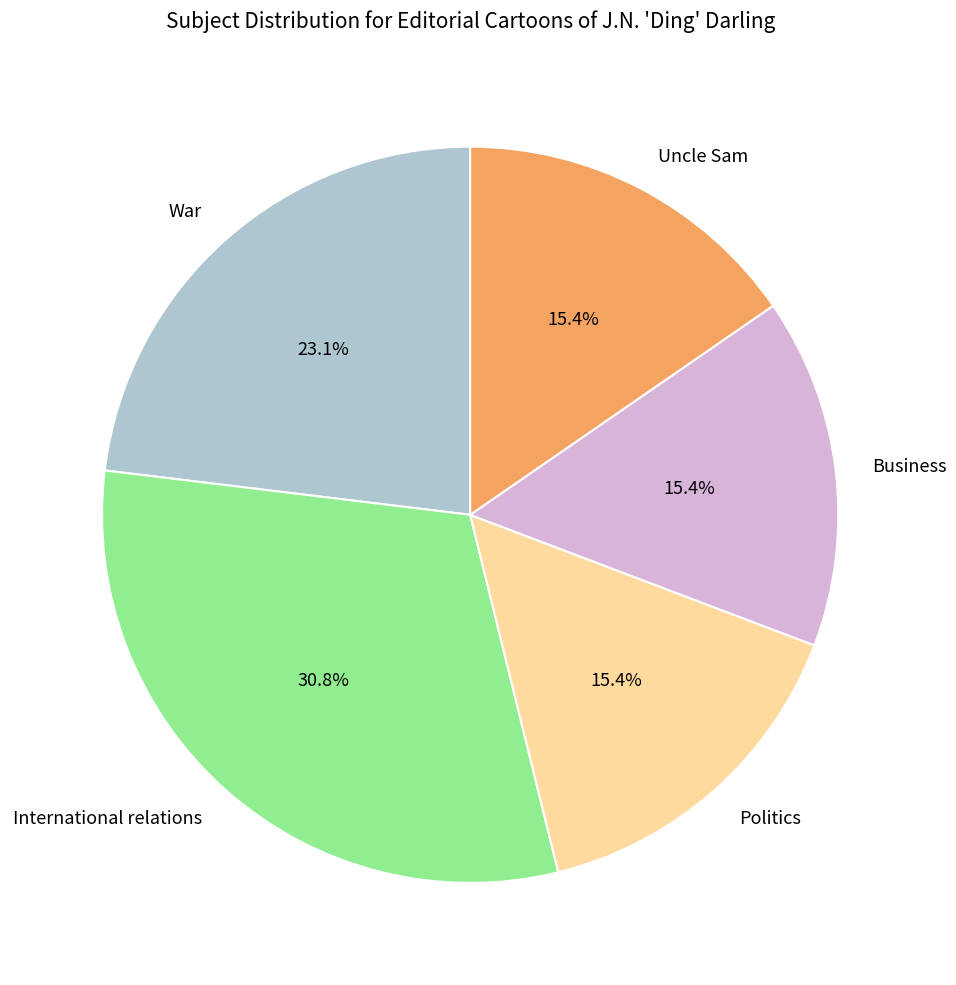

To the nearest percent, what percentage of the pie is Politics?

15%